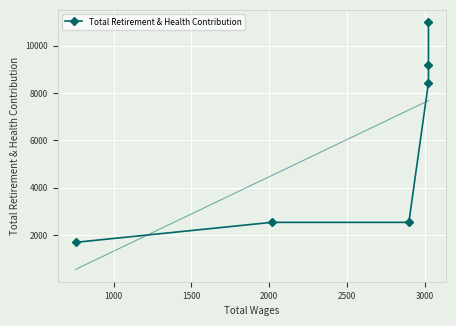

Reading left to right, what are all the values shown in this chart?

1690	2535	2535	8450	9200	11000